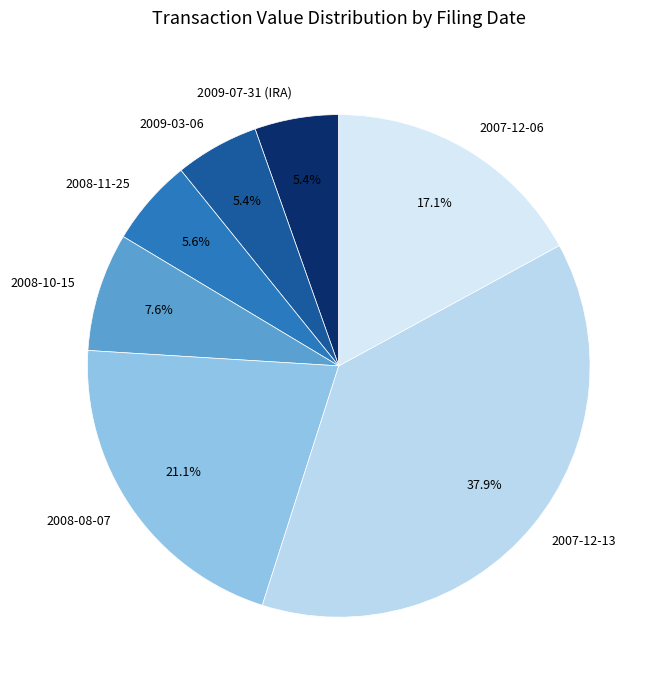

To the nearest percent, what is the difference between the 2007-12-13 and 2009-03-06 slice percentages?

32%